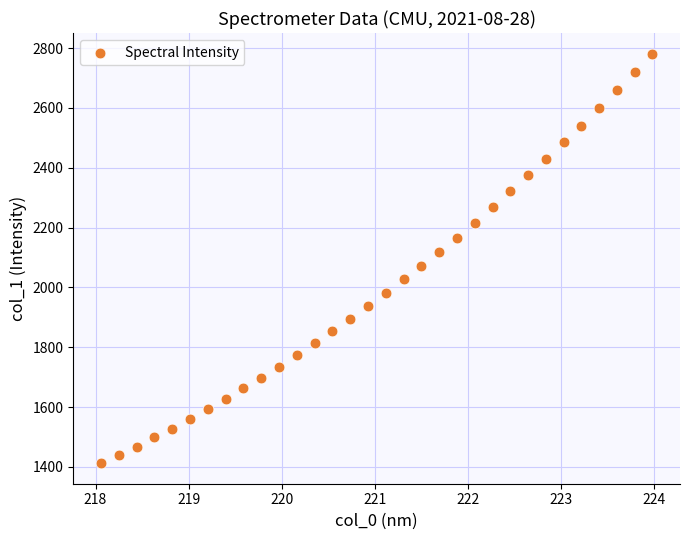

What is the range of Y values (max minus min)?

1369.9